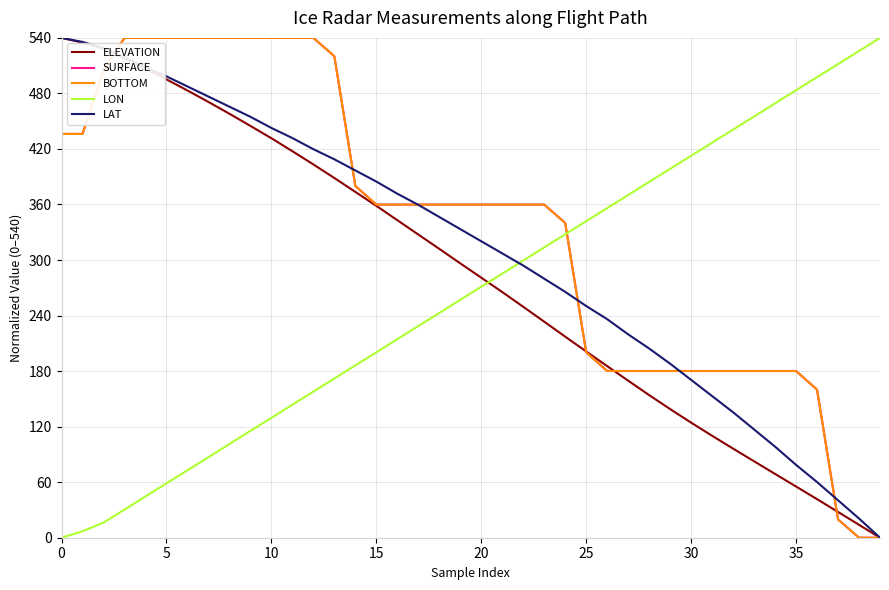

Where is BOTTOM nearest to the value 270?

25